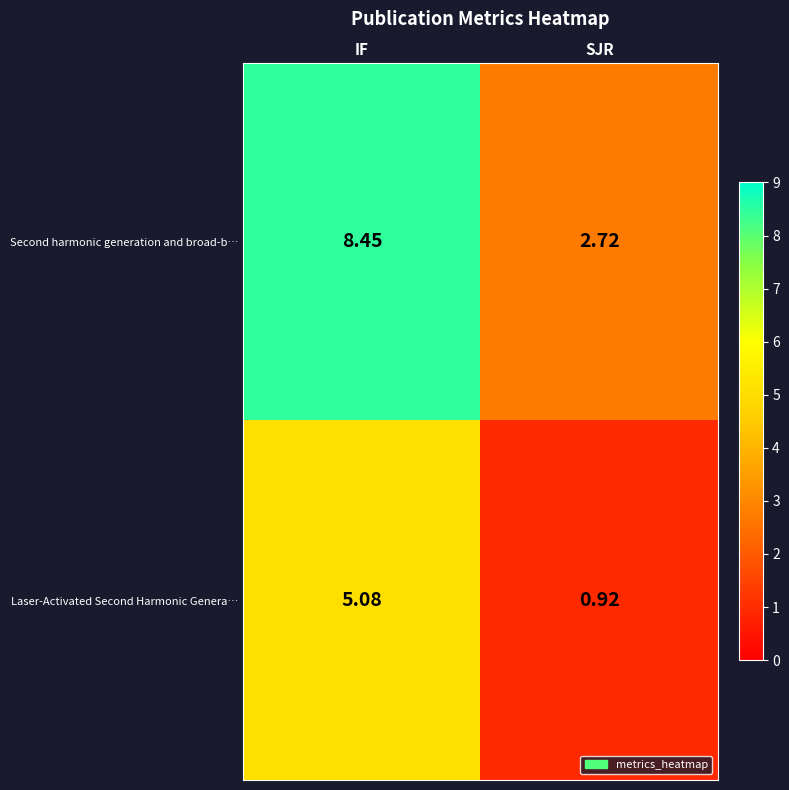

Rank the categories by Laser-Activated Second Harmonic Genera… value from highest to lowest.

IF, SJR